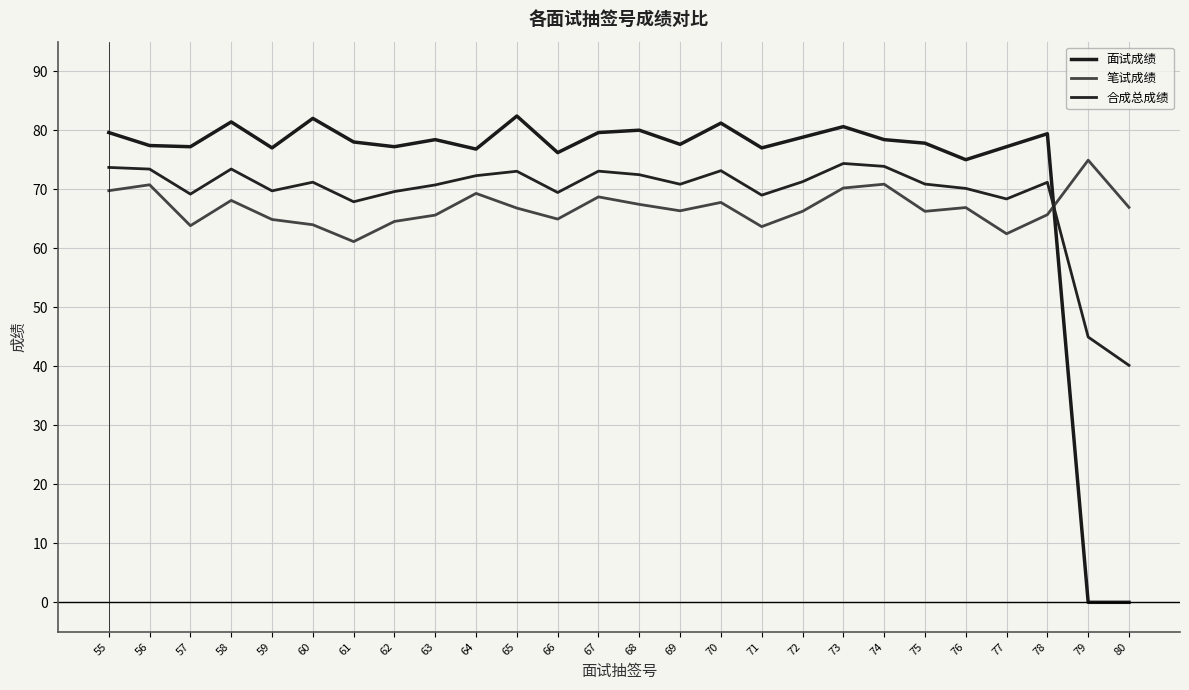

What value does the 面试成绩 series have at 68?

80.0